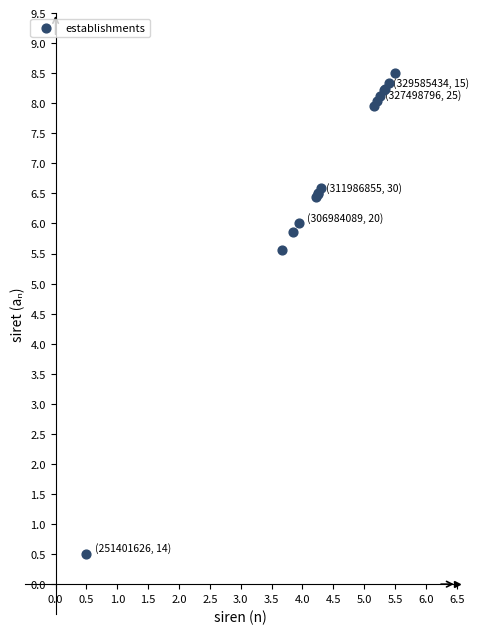

What Y value in the scatter plot is closest to 4?

5.6